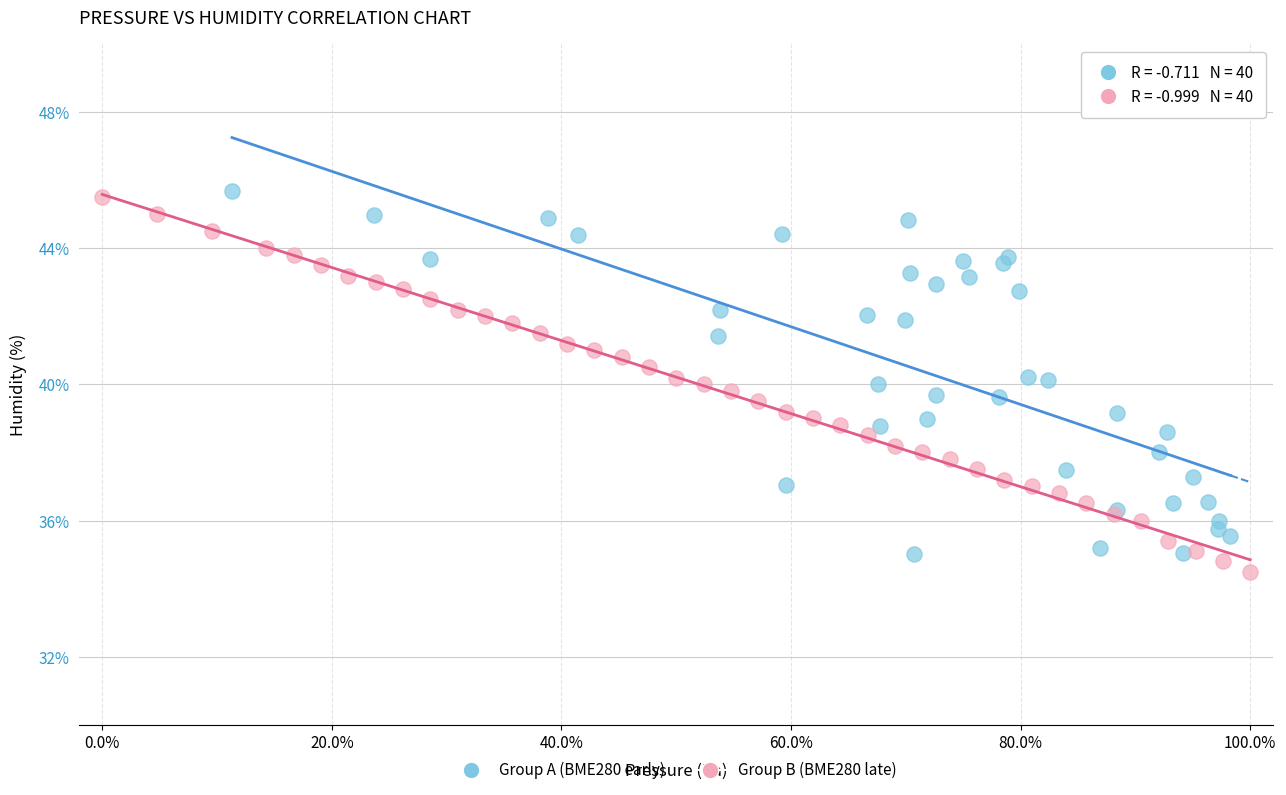

Which series reaches the minimum Y coordinate?

Group B (BME280 late)